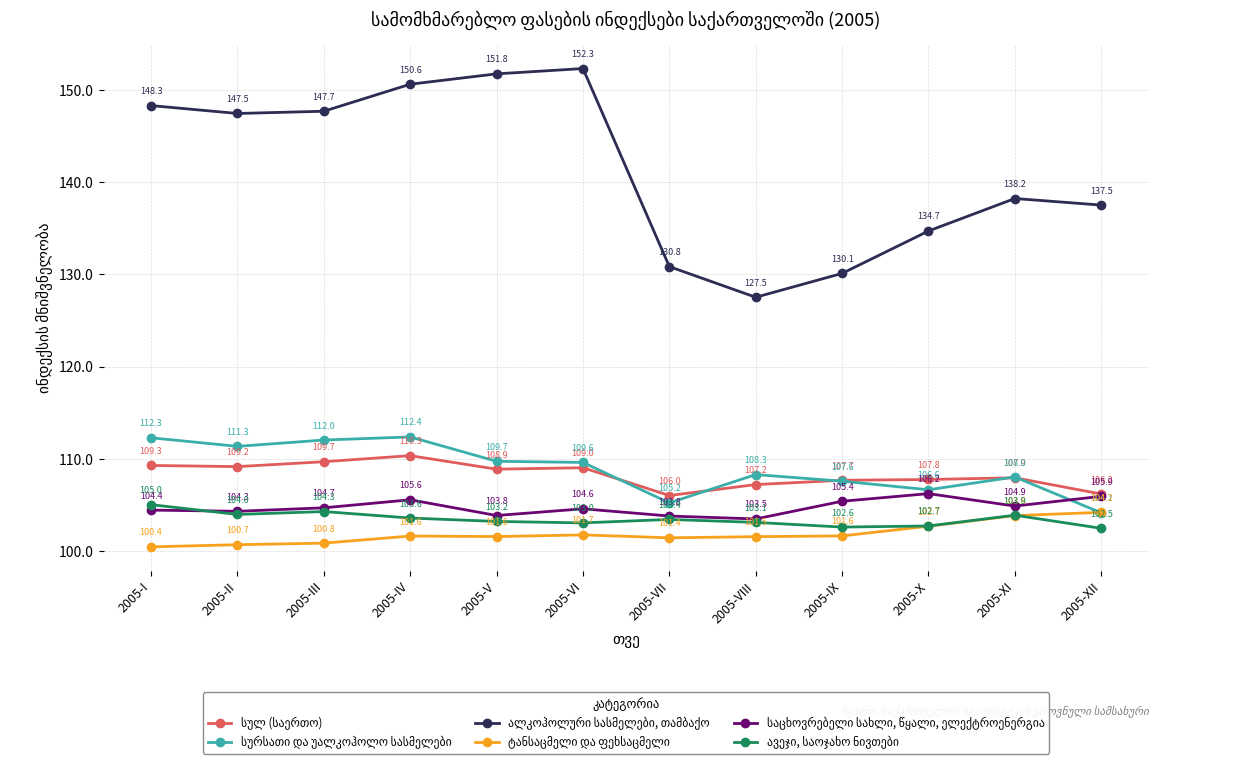

What is the label of the 9th point from the left?

2005-IX